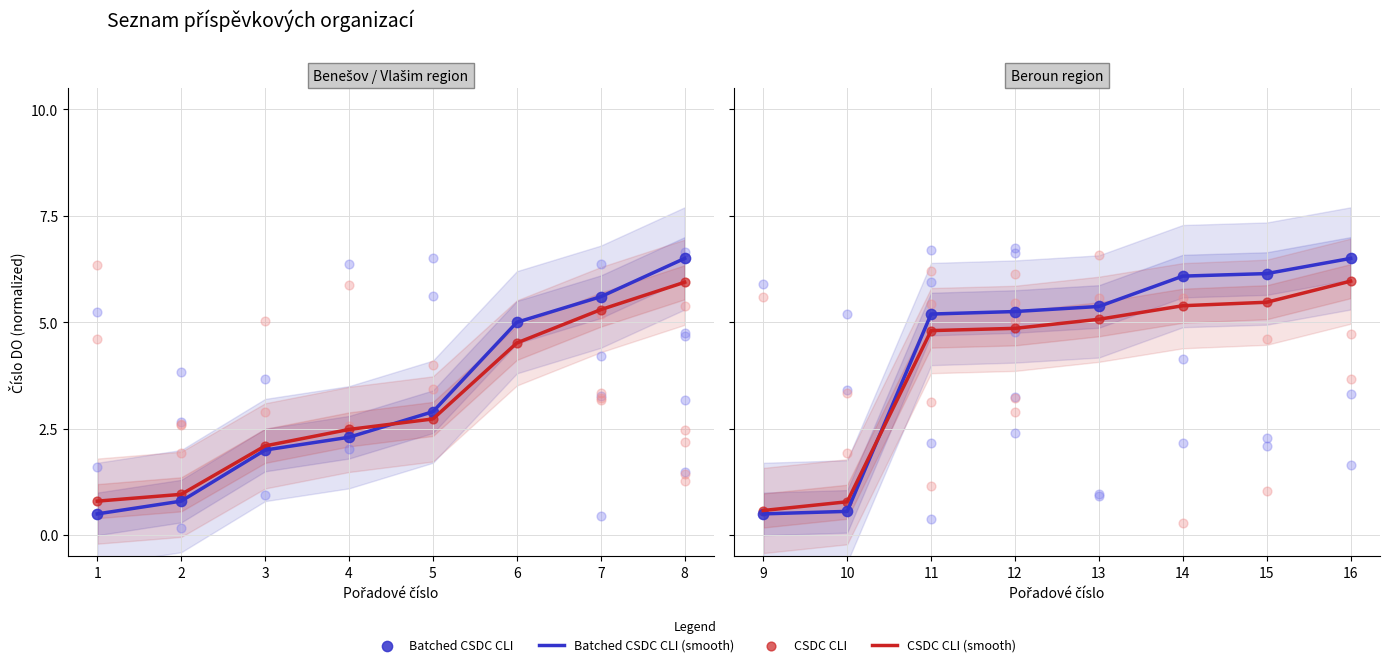

Which series has the largest total across all categories?

Batched CSDC CLI (smooth)